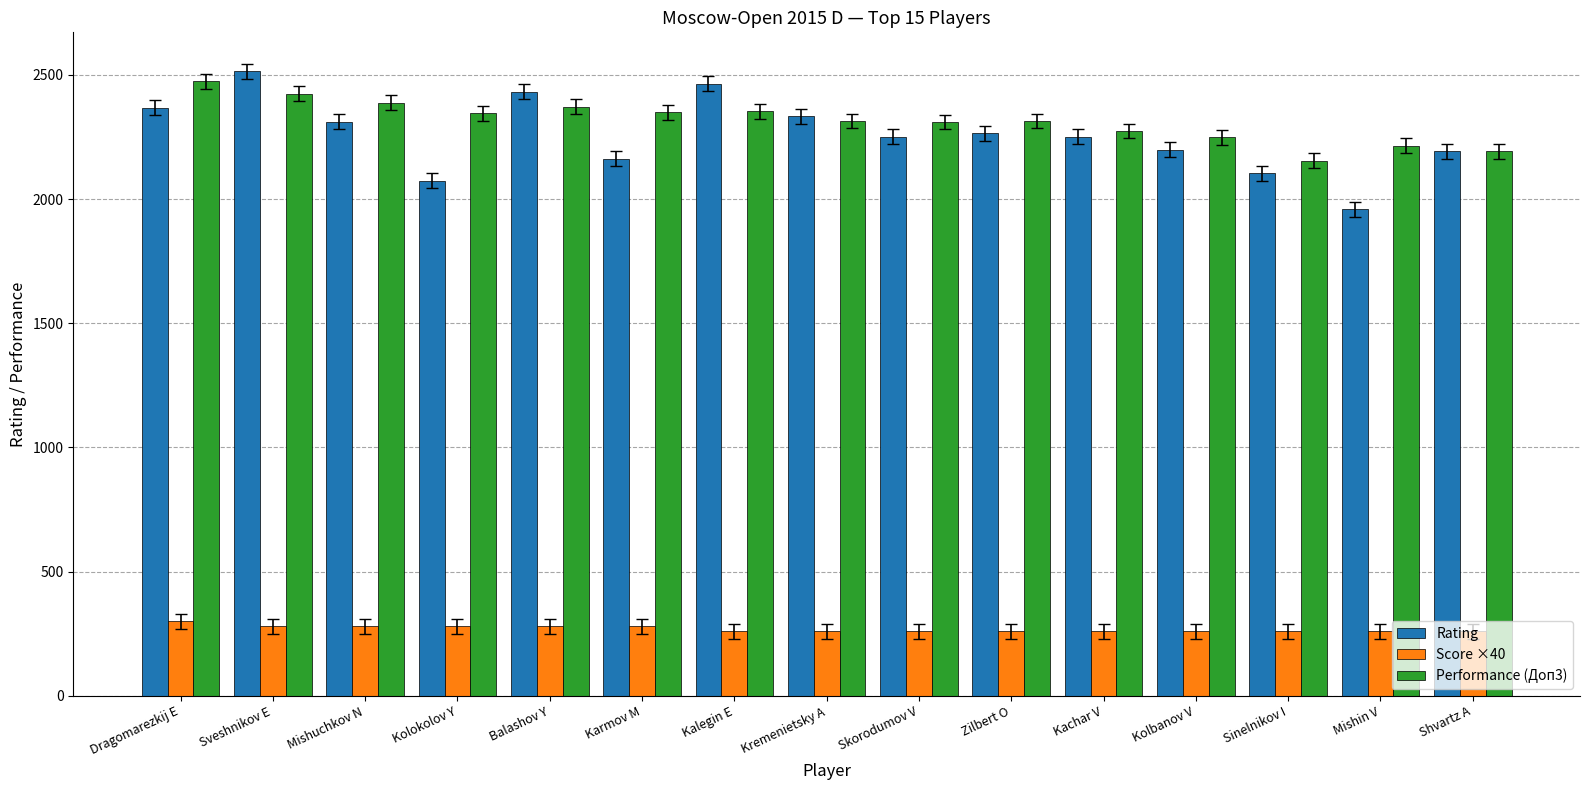

What is the label of the 9th bar from the right?

Kalegin E